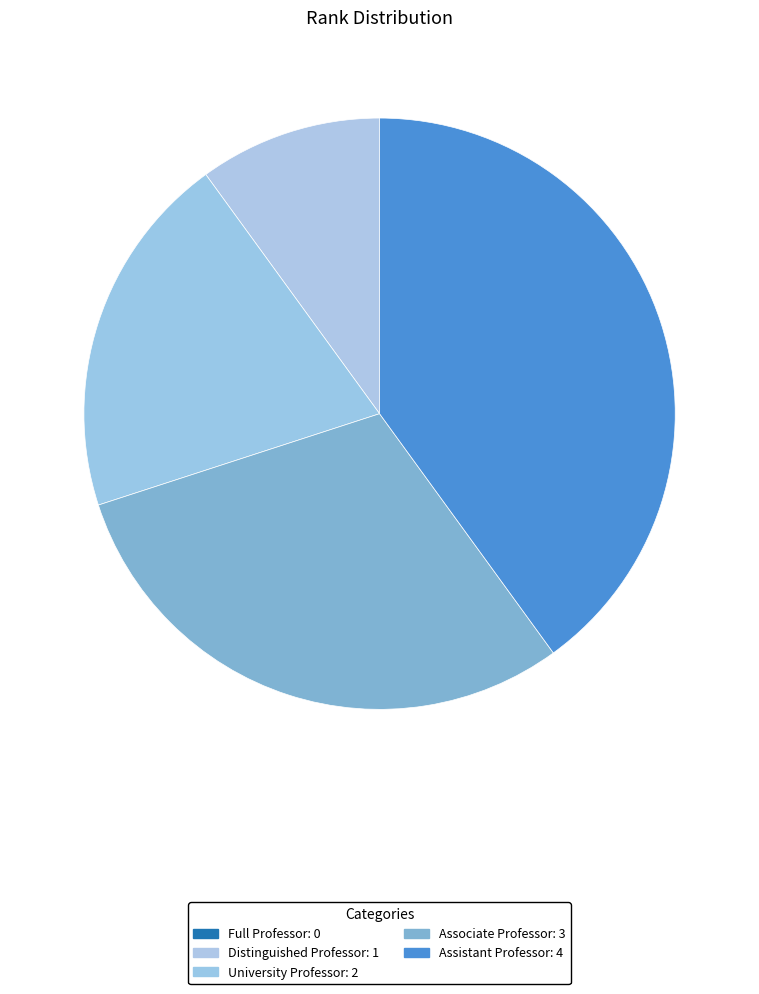

How many segments does this pie chart have?

5